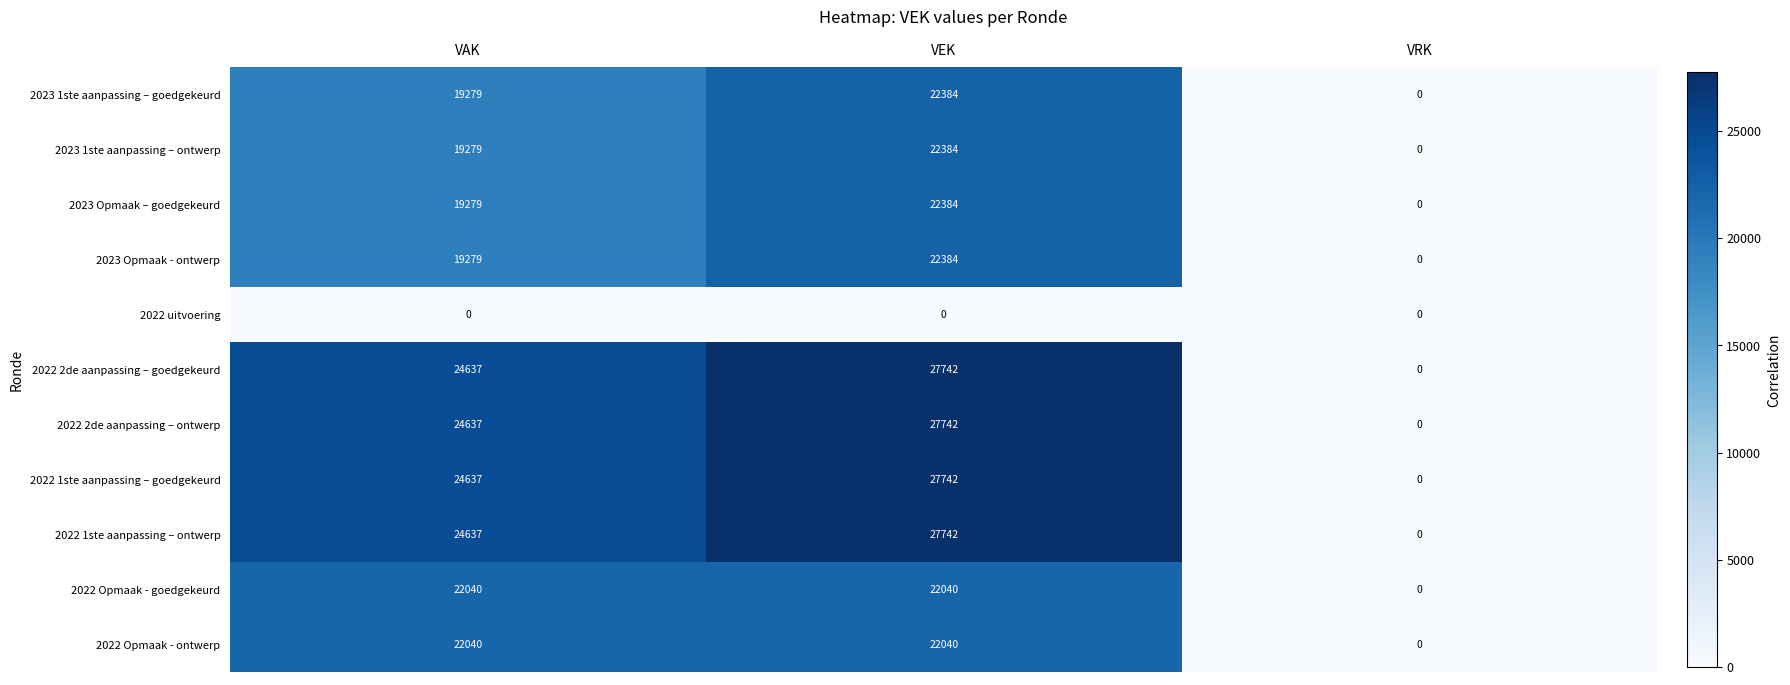

List the labels in order of 2022 2de aanpassing – goedgekeurd value, largest first.

VEK, VAK, VRK